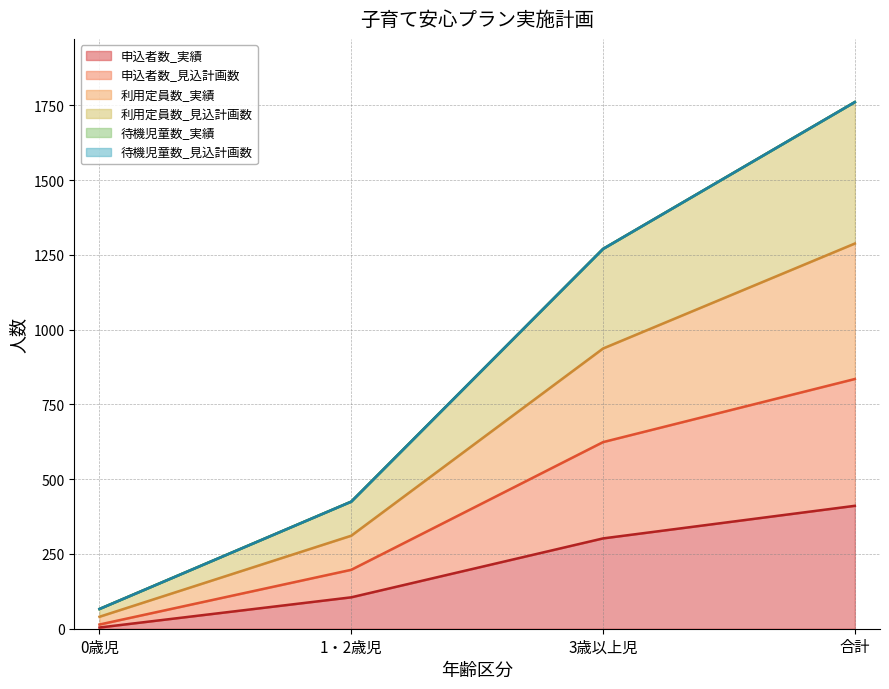

Does the chart have visible grid lines?

Yes